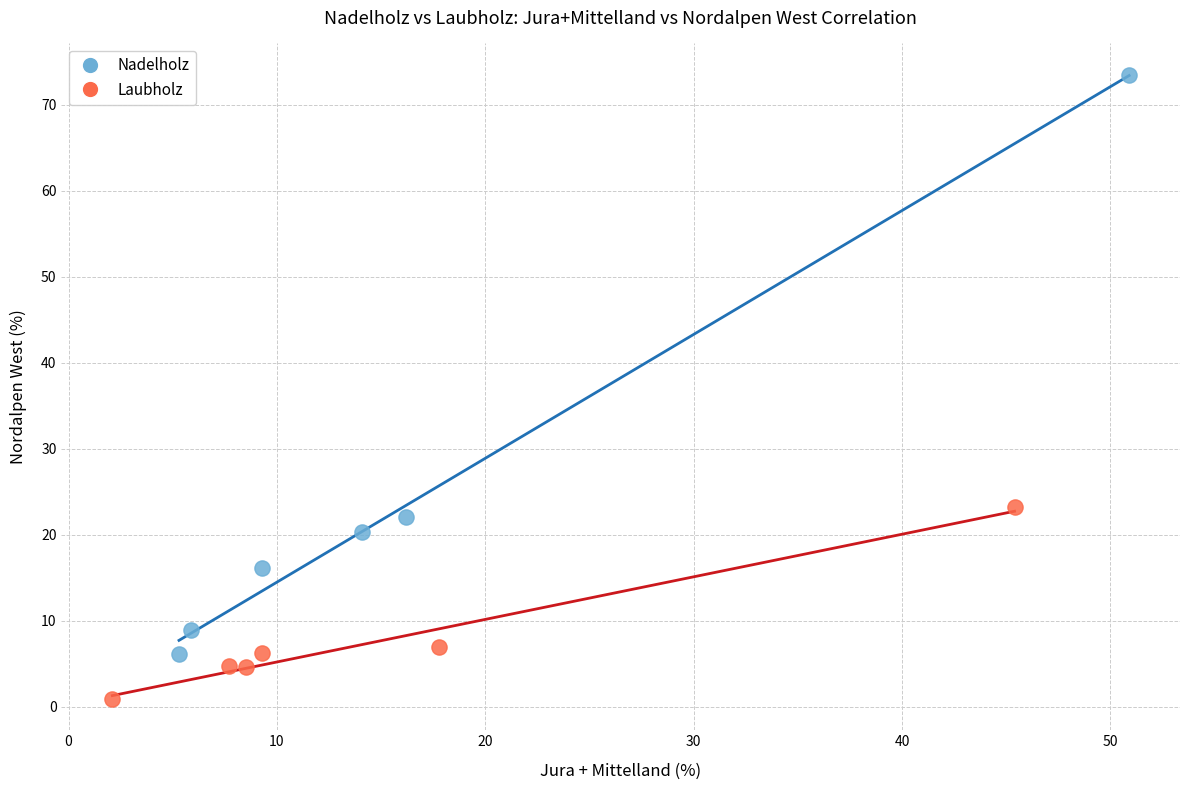

What are all the series names shown in the legend?

Nadelholz, Laubholz